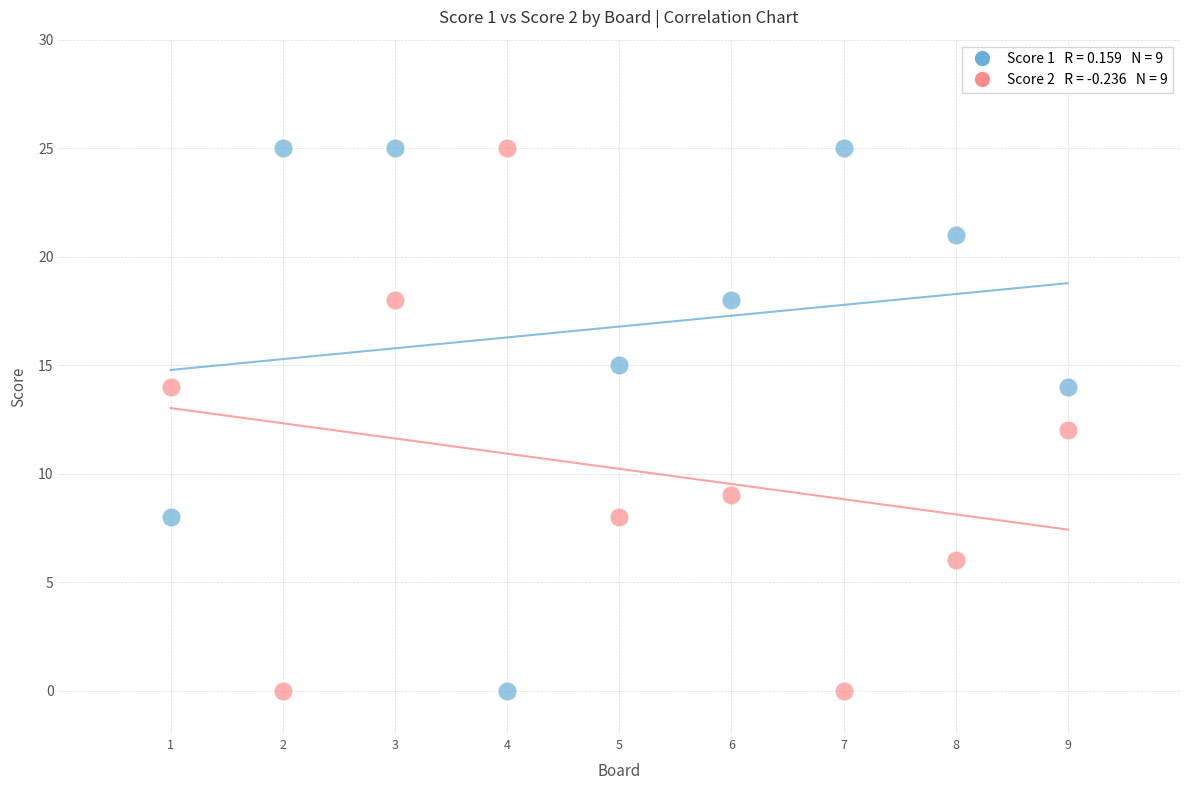

Across all data points, what is the range of X values (max minus min)?

8